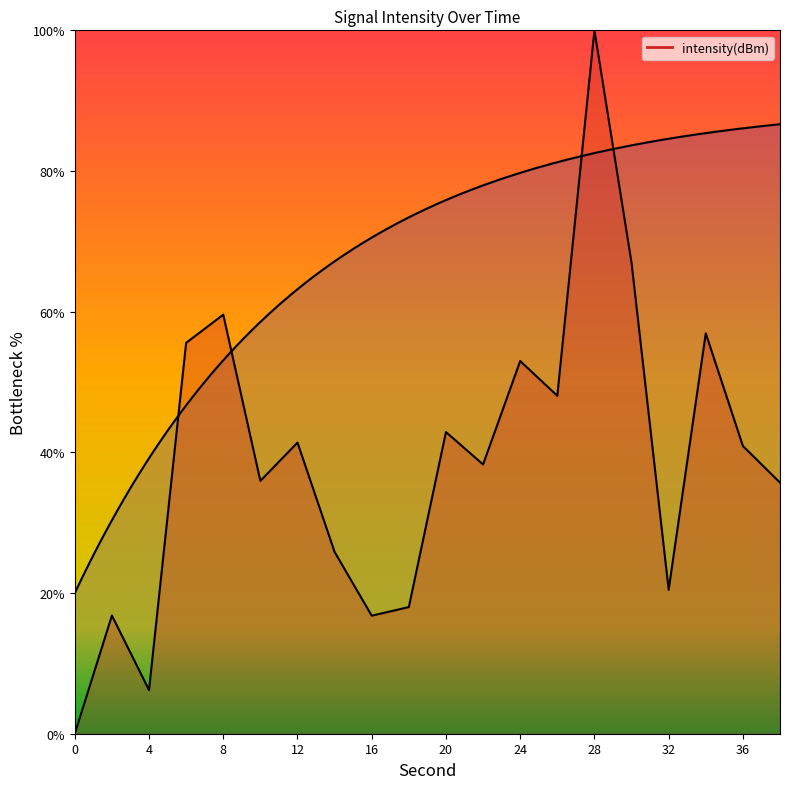

Rank the categories by value from highest to lowest.

28, 30, 8, 34, 6, 24, 26, 20, 12, 36, 22, 10, 38, 14, 32, 18, 2, 16, 4, 0